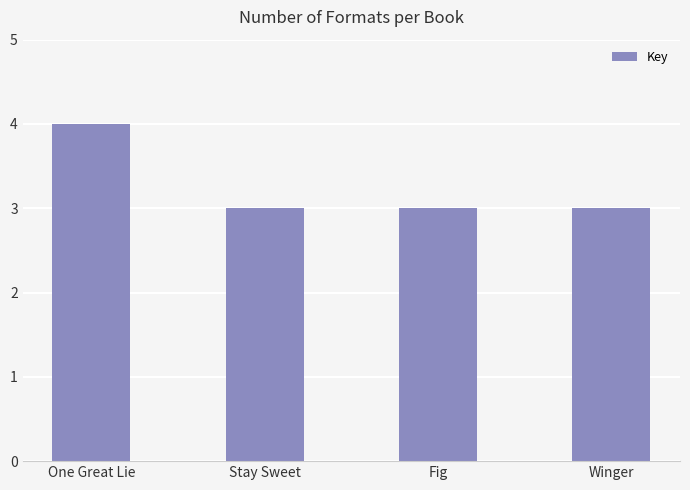

Count the number of data series in this chart.

1